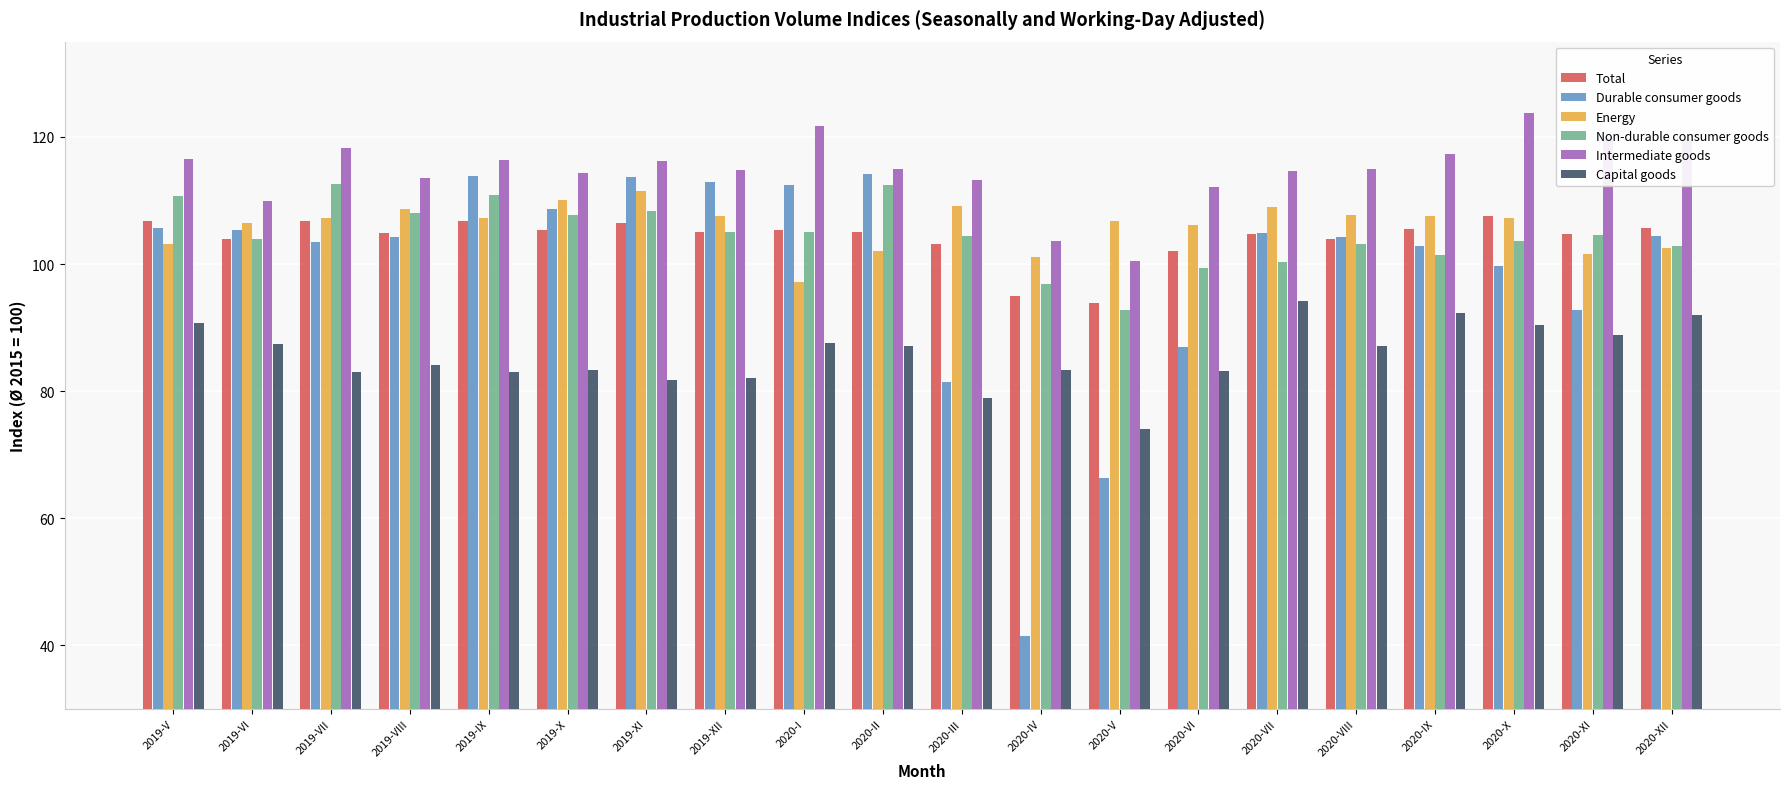

What is the difference between the highest and lowest values at 2019-VII?

35.3